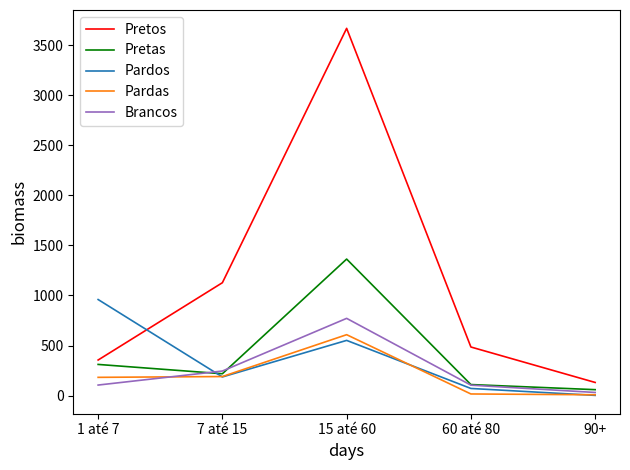

At how many categories does at least one series exceed 2992?

1